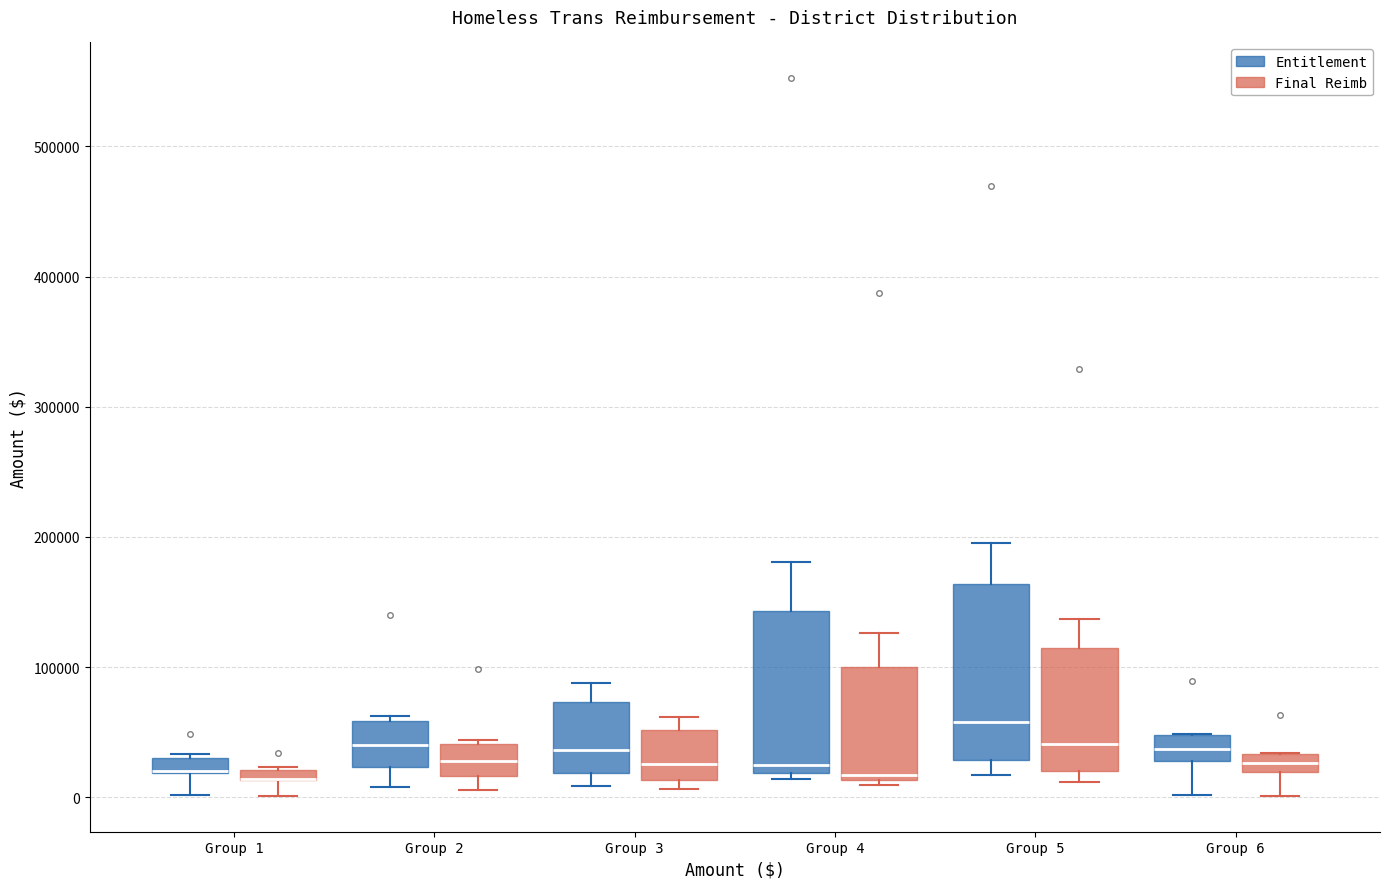

Which box is the tallest, from its lower edge to its upper edge?

Group 5 (Entitlement)